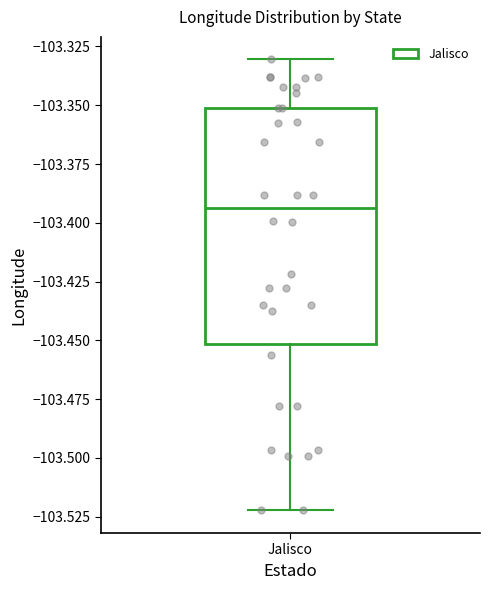

Read this box plot against the y-axis: the position of the median line, the range covered by the box, and the ends of both whiskers. The values are not printed on the chart, so give them approximately, as read against the axis.

median -103.395, box -103.450 to -103.350, whiskers -103.520 to -103.330